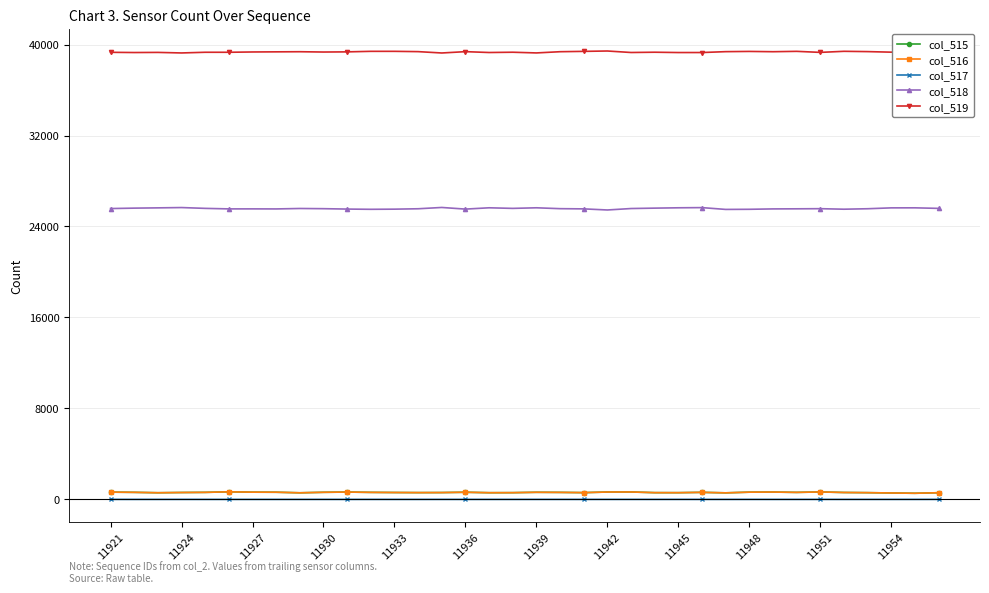

True or false: col_516 and col_519 intersect in this chart.

False